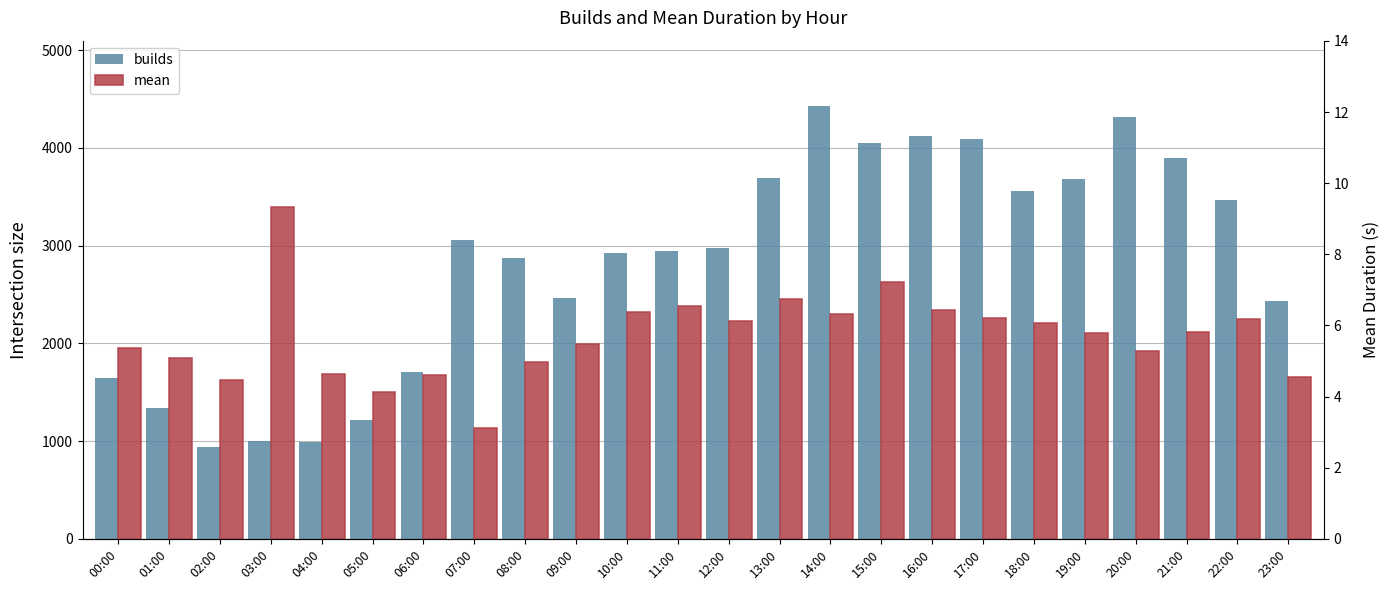

How many groups of bars are there?

24